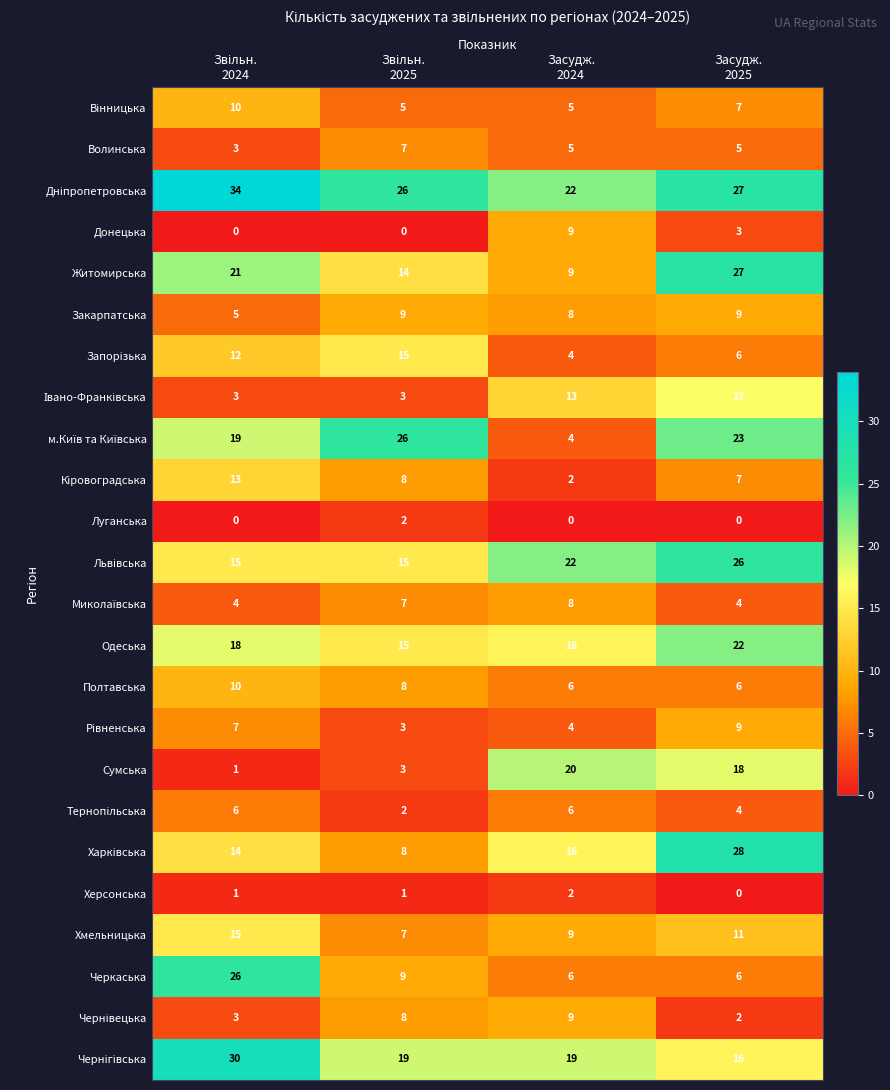

What is the sum of all Сумська values?

42